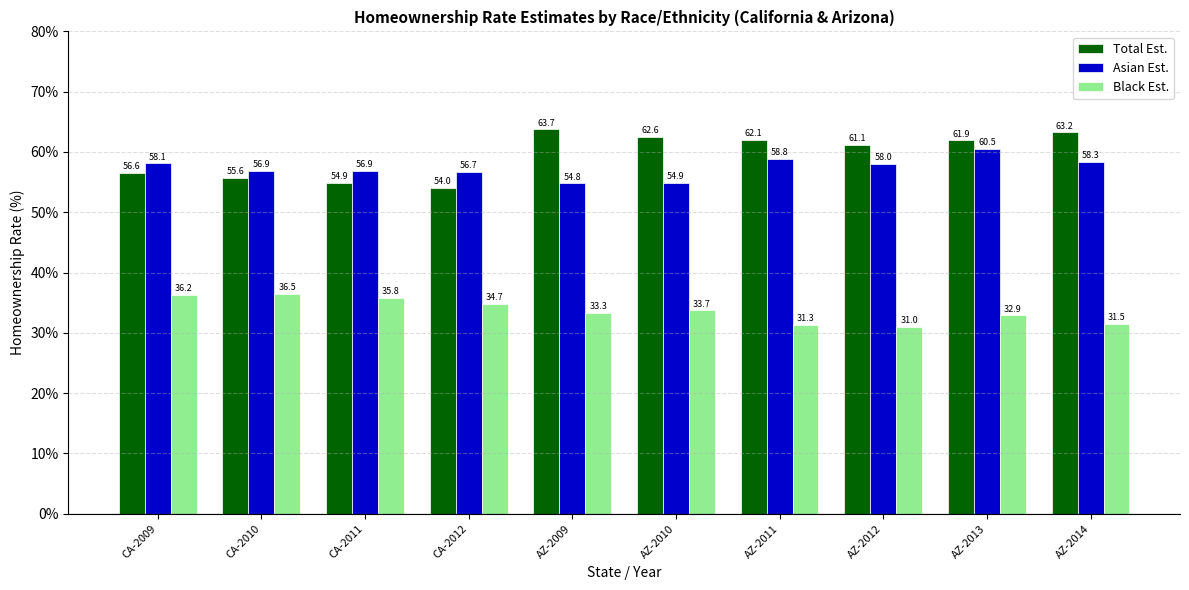

What is the label of the 4th bar from the left?

CA-2012